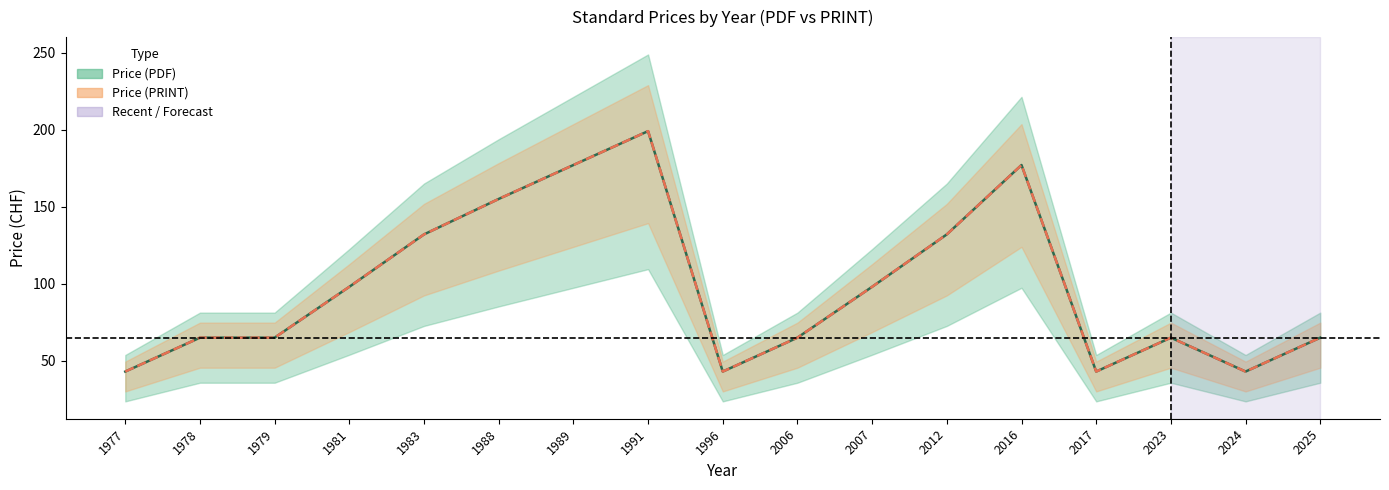

Reading left to right, extract all data points from this chart.

Price (PDF): 1977=43	1978=65	1979=65	1981=98	1983=132	1988=155	1989=177	1991=199	1996=43	2006=65	2007=98	2012=132	2016=177	2017=43	2023=65	2024=43	2025=65
Price (PRINT): 1977=43	1978=65	1979=65	1981=98	1983=132	1988=155	1989=177	1991=199	1996=43	2006=65	2007=98	2012=132	2016=177	2017=43	2023=65	2024=43	2025=65